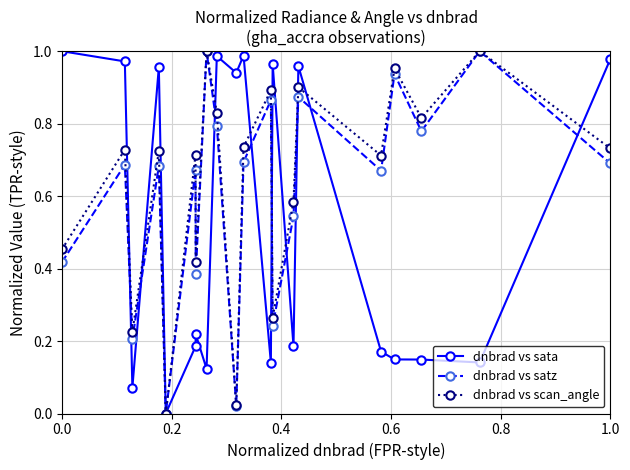

List the series in order of their overall mean, lowest first.

dnbrad vs sata, dnbrad vs satz, dnbrad vs scan_angle